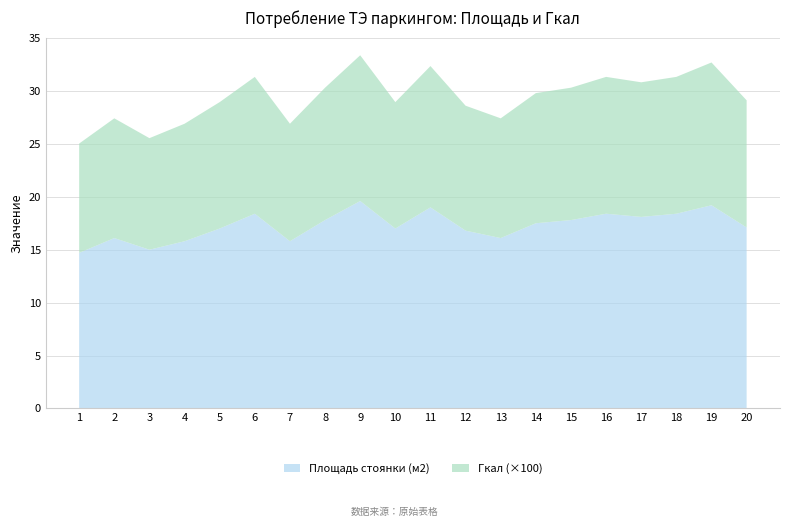

Reading left to right, transcribe all the data shown in this chart.

Площадь стоянки (м2): 14.7	16.1	15.0	15.8	17.0	18.4	15.8	17.8	19.6	17.0	19.0	16.8	16.1	17.5	17.8	18.4	18.1	18.4	19.2	17.1
Гкал: 0.1	0.1	0.1	0.1	0.1	0.1	0.1	0.1	0.1	0.1	0.1	0.1	0.1	0.1	0.1	0.1	0.1	0.1	0.1	0.1